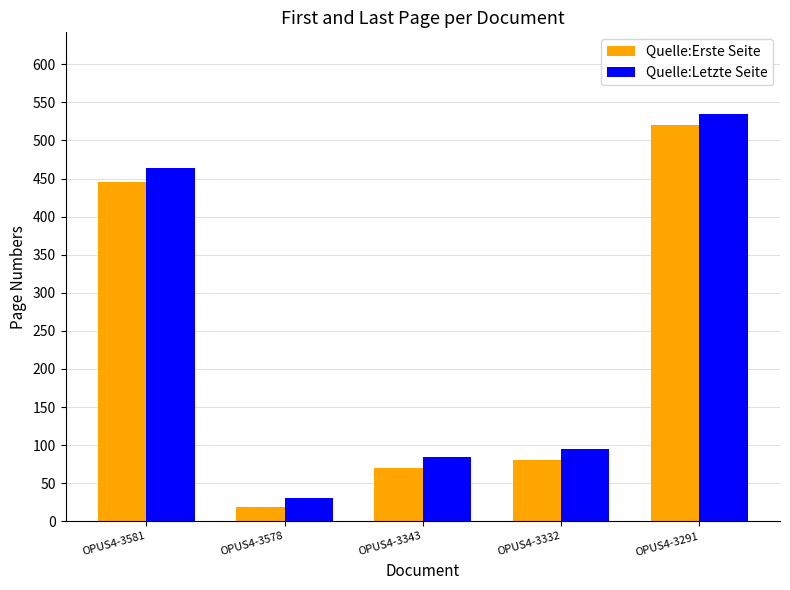

Reading right to left, extract all data points from this chart.

Quelle:Erste Seite: OPUS4-3291=520	OPUS4-3332=80	OPUS4-3343=70	OPUS4-3578=19	OPUS4-3581=446
Quelle:Letzte Seite: OPUS4-3291=535	OPUS4-3332=95	OPUS4-3343=84	OPUS4-3578=31	OPUS4-3581=464